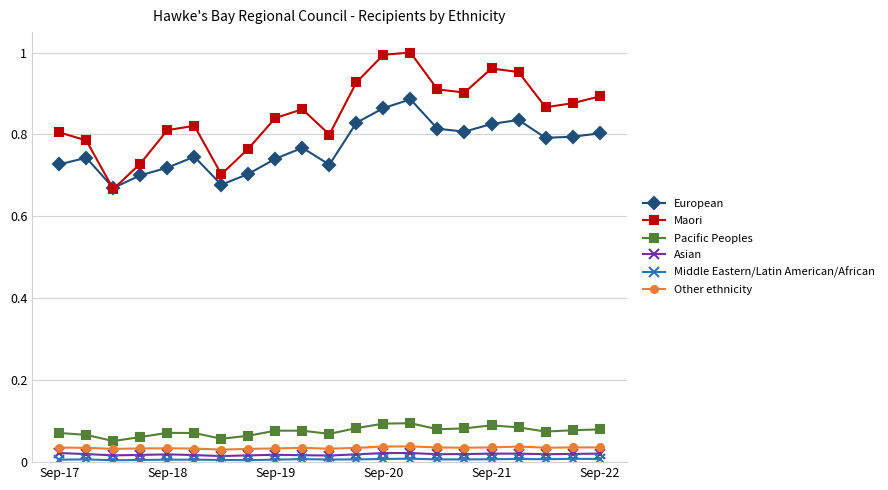

True or false: Pacific Peoples and Asian cross at least once.

False